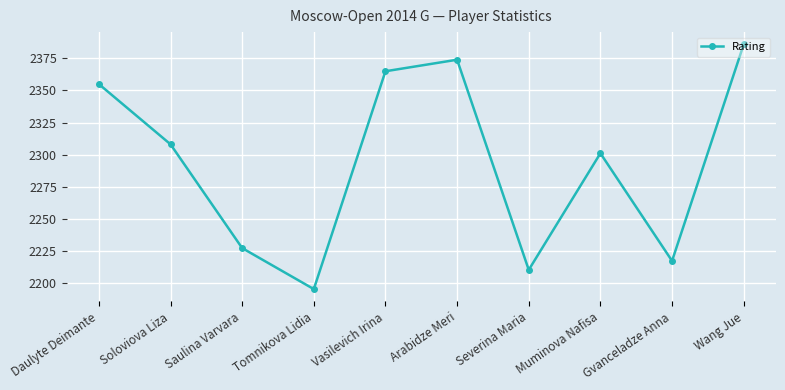

What is the change in value from Daulyte Deimante to Tomnikova Lidia?

-160